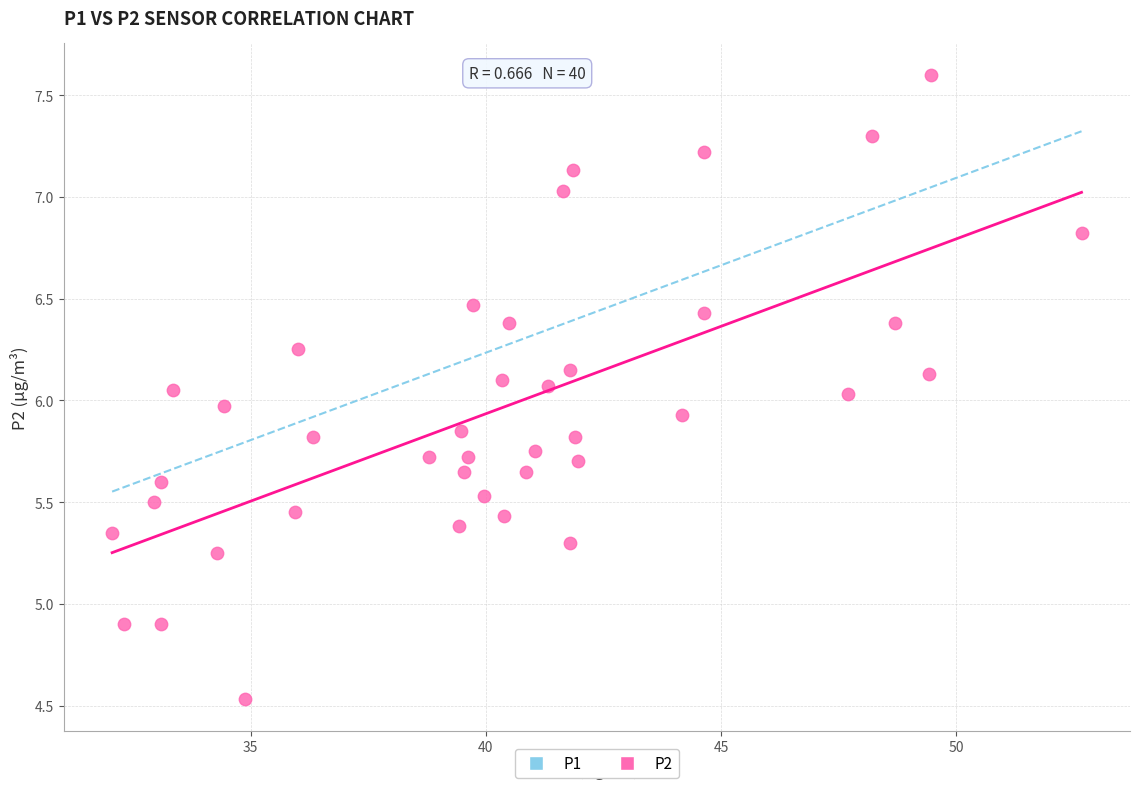

What is the range of X values (max minus min)?

20.6